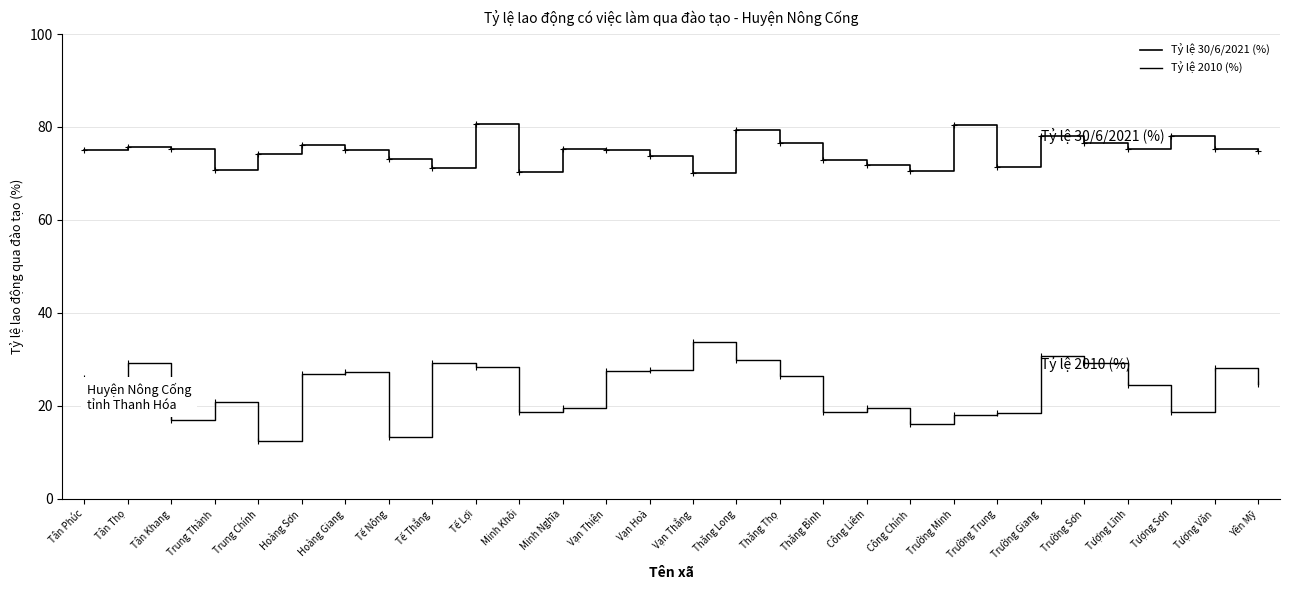

How many lines are shown in the chart?

2